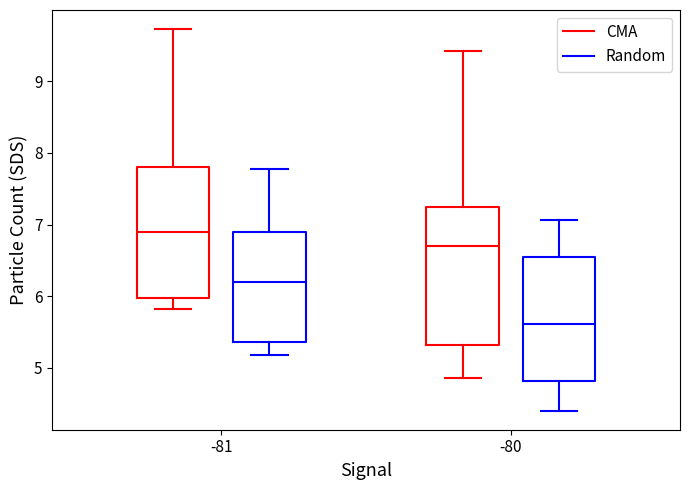

Reading left to right, transcribe this box plot: for each box, give where its median line is, the range the box spans, and where its two whiskers end, as read against the y-axis. The values are not printed on the chart, so give them approximately, as read against the axis.

-81 (CMA): median 6.9, box 6.0 to 7.8, whiskers 5.8 to 9.7
-81 (Random): median 6.2, box 5.4 to 6.9, whiskers 5.2 to 7.8
-80 (CMA): median 6.7, box 5.3 to 7.3, whiskers 4.9 to 9.4
-80 (Random): median 5.6, box 4.8 to 6.5, whiskers 4.4 to 7.1